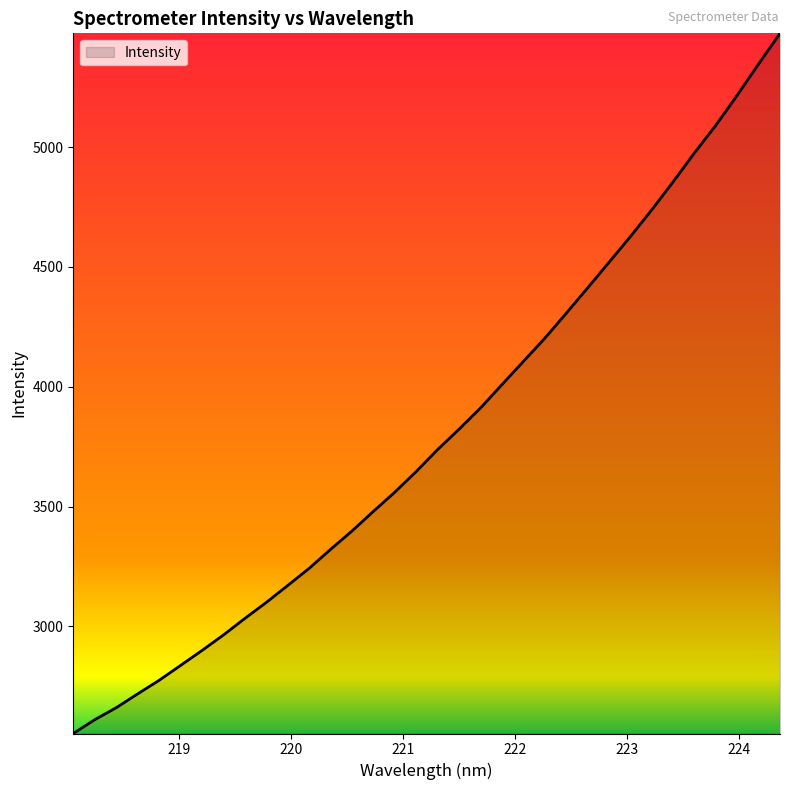

Count the number of values greater than 3737.

17